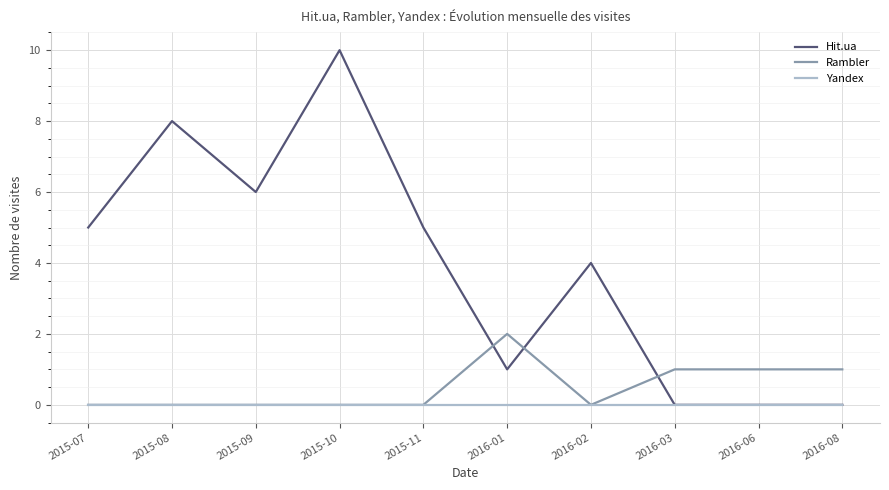

What is the greatest value displayed?

10